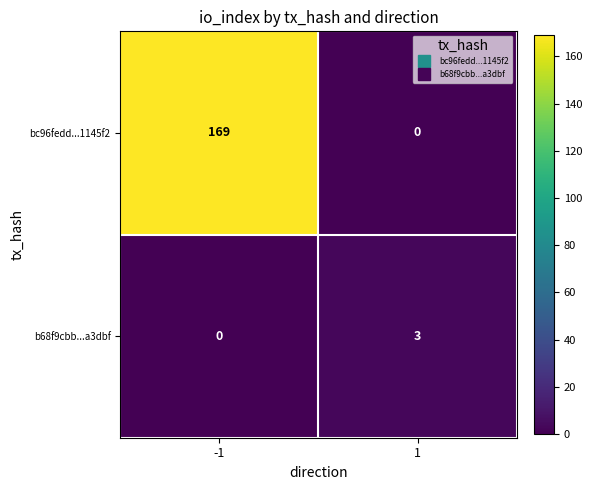

What is the maximum value for bc96fedd...1145f2?

169